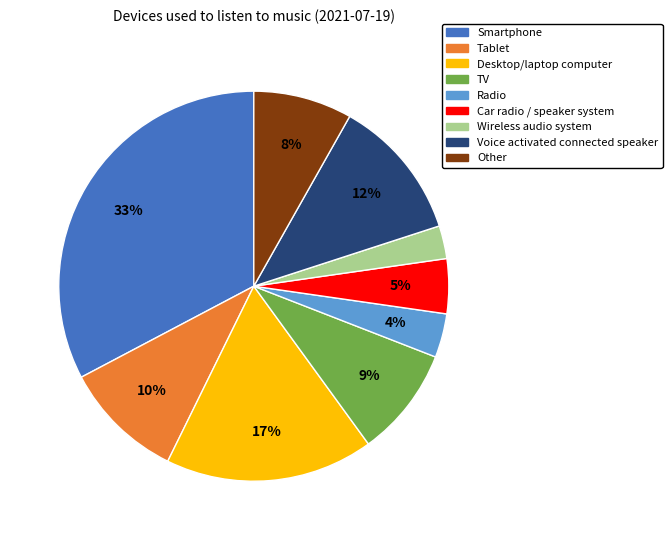

To the nearest percent, what is the combined percentage of Desktop/laptop computer and Tablet?

27%